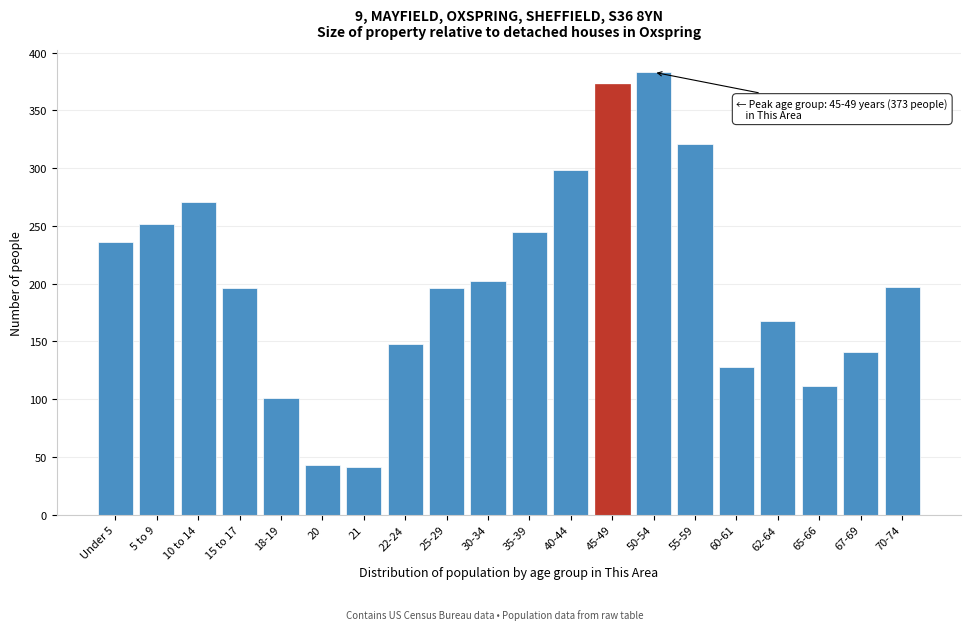

What is the minimum value shown in the chart?

41